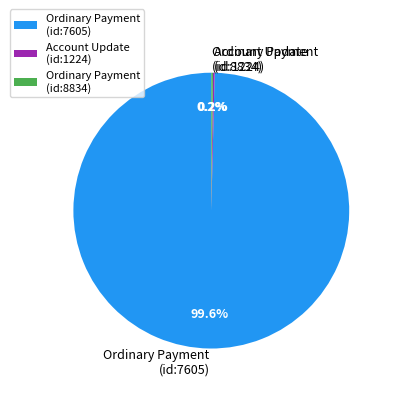

Is there any slice that represents more than half of the pie?

Yes